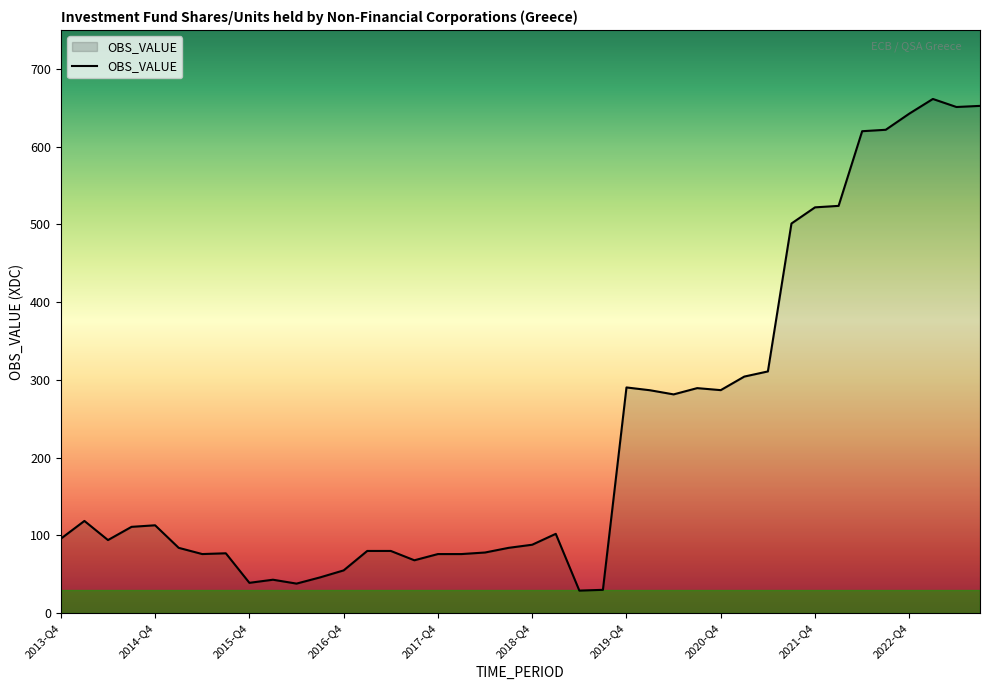

What is the maximum value shown in the chart?

661.2